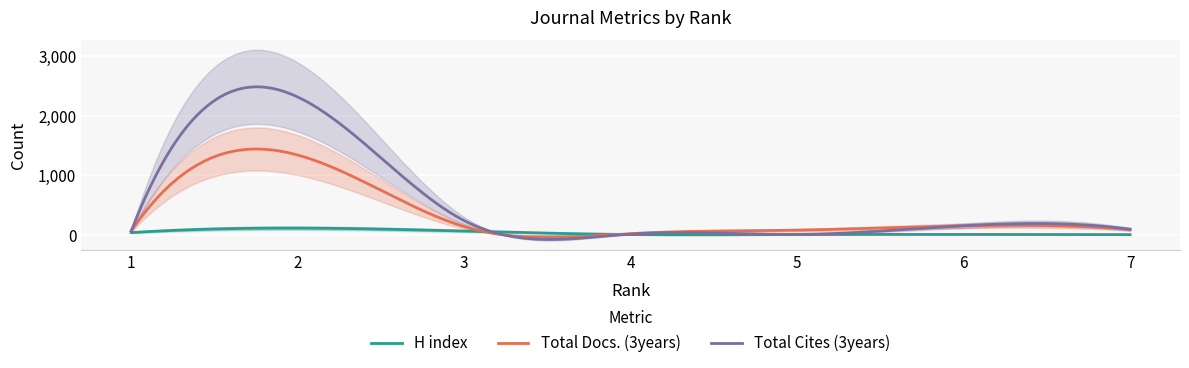

True or false: Total Cites (3years) and H index cross at least once.

True